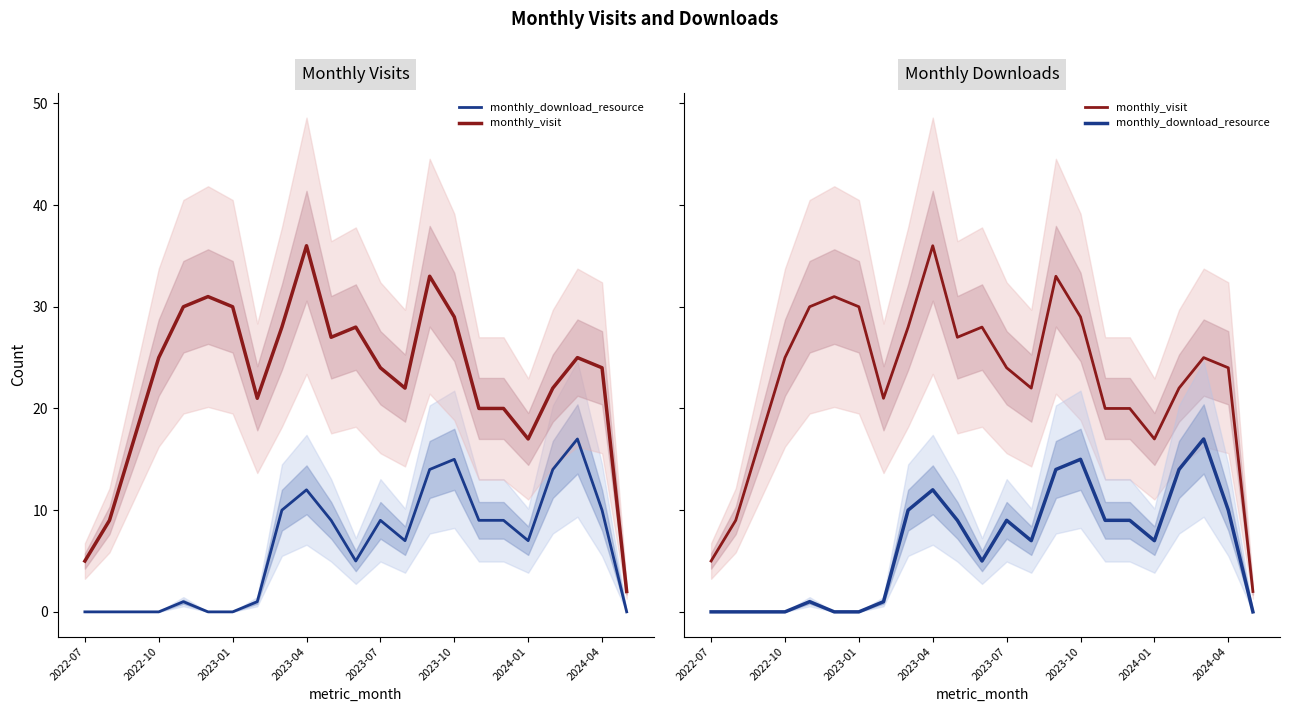

Is this an area chart (filled region under the line)?

No